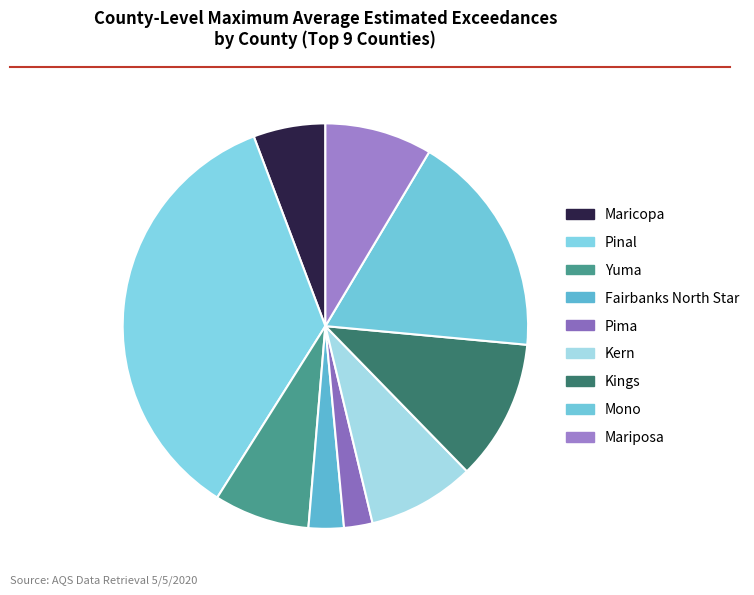

What is the change in value from Fairbanks North Star to Mariposa?

+4.3